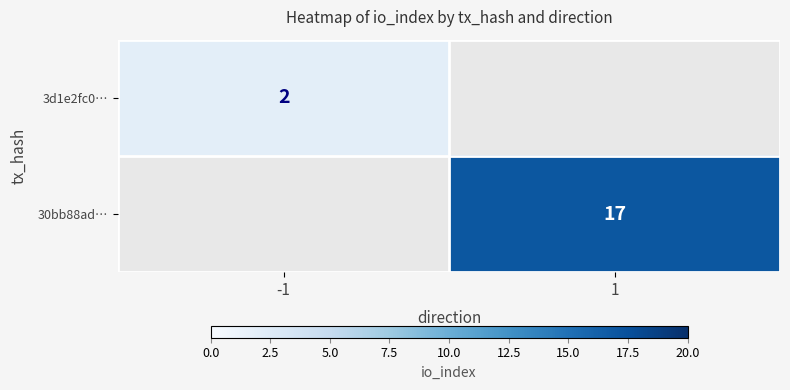

Is it true that 3d1e2fc0… equals 3 at -1?

False